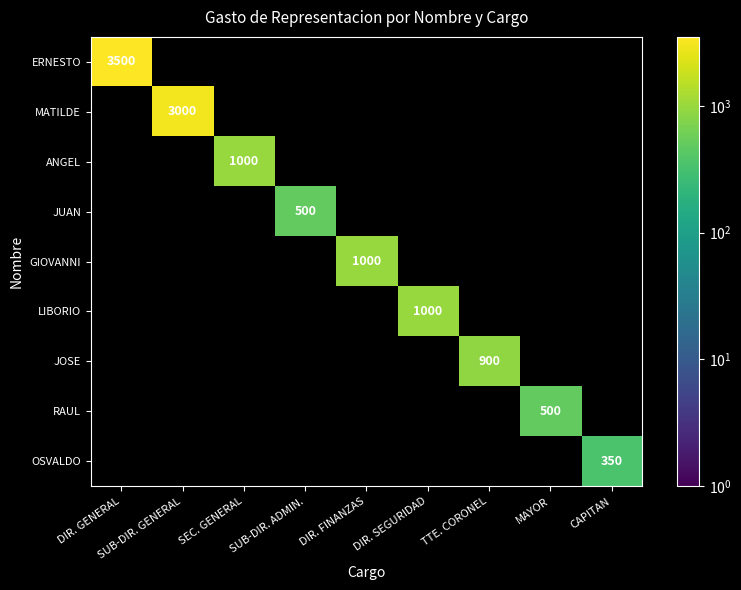

The JUAN series shows 683.0 at SUB-DIR. ADMIN.. True or false?

False